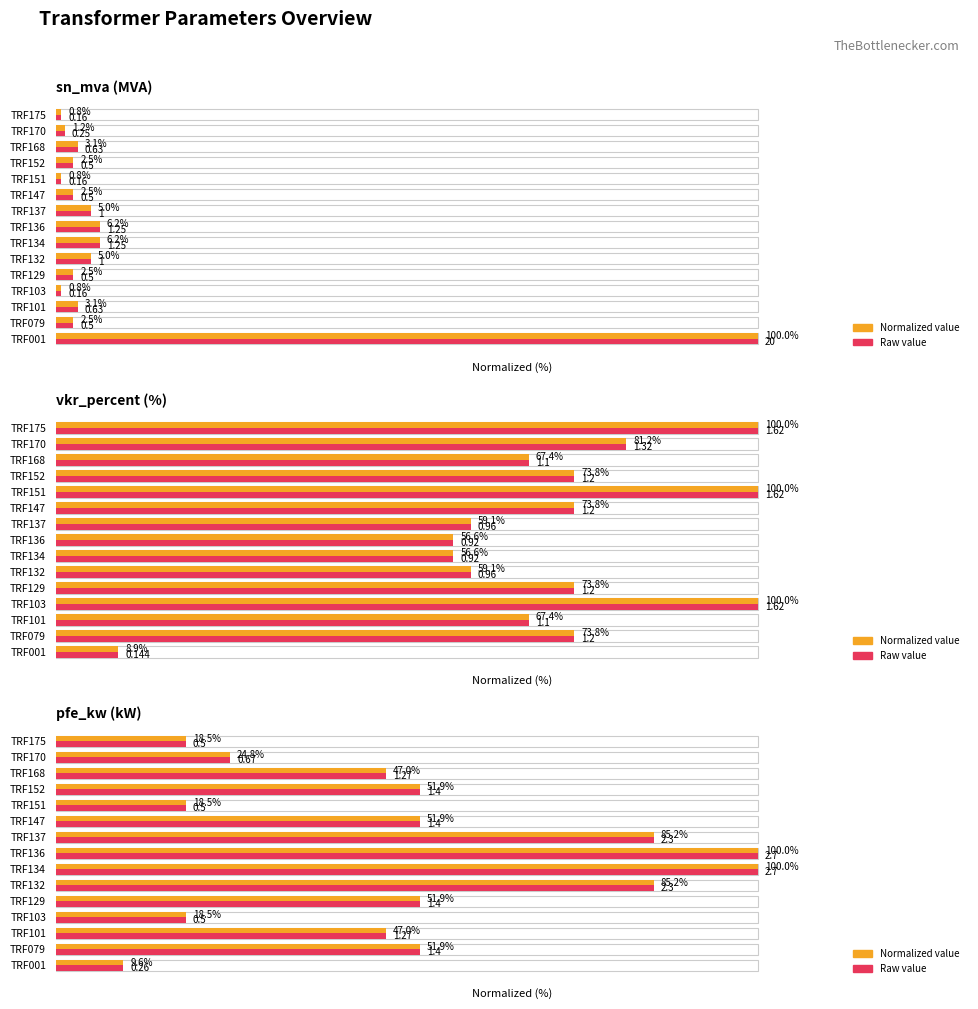

Rank the series by their maximum value, from highest to lowest.

Normalized value, Raw value